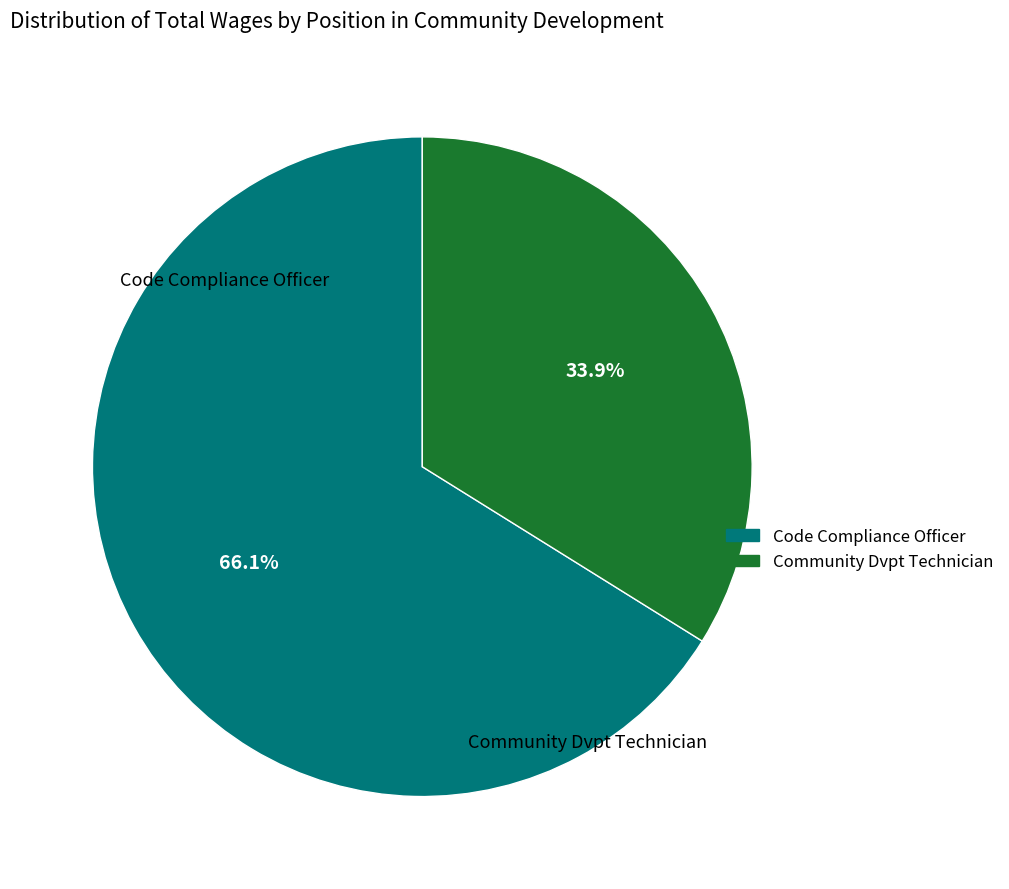

Which has a higher value, Community Dvpt Technician or Code Compliance Officer?

Code Compliance Officer